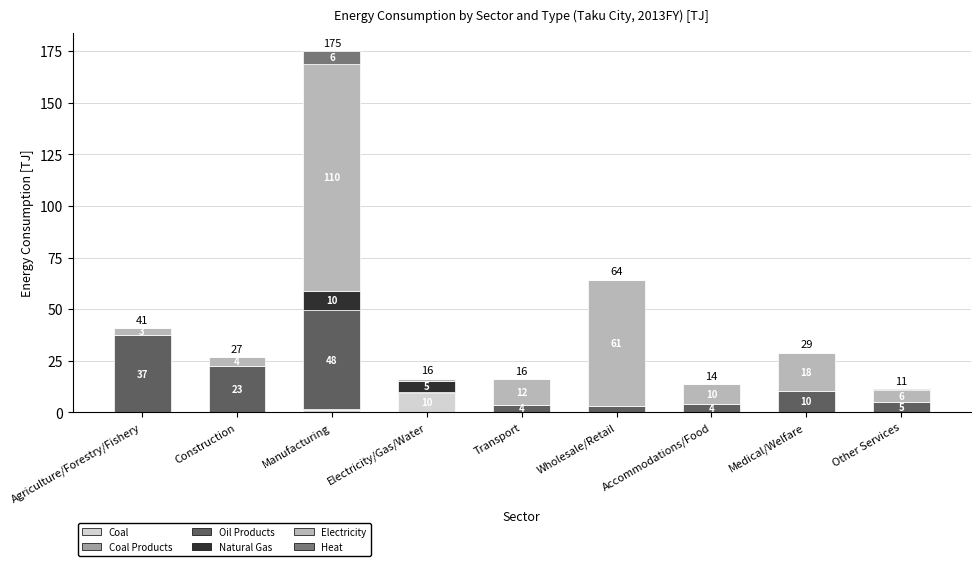

Are the bars horizontal?

No